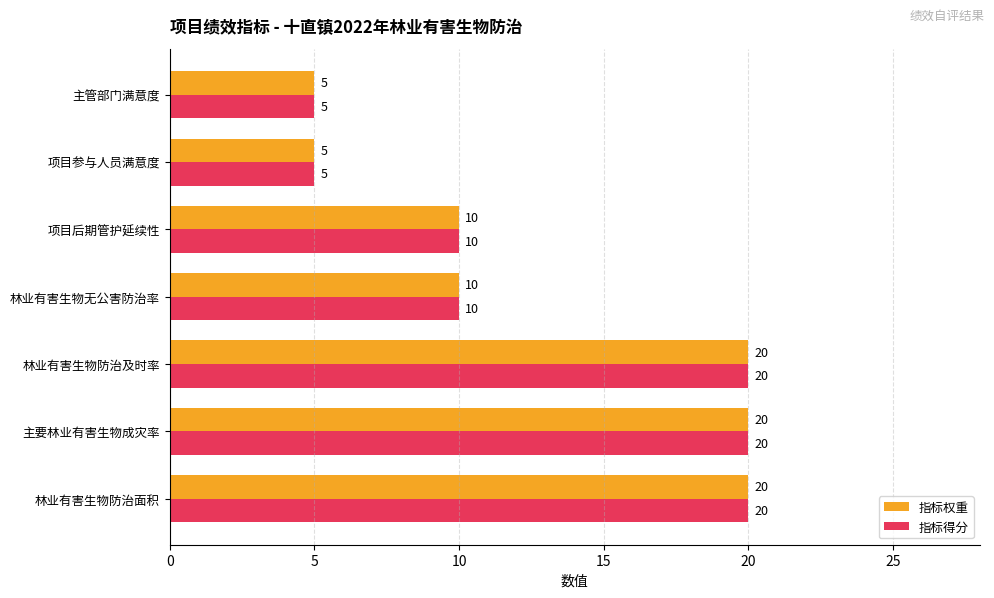

What value does the 指标权重 series have at 项目后期管护延续性, to the nearest 10?

10